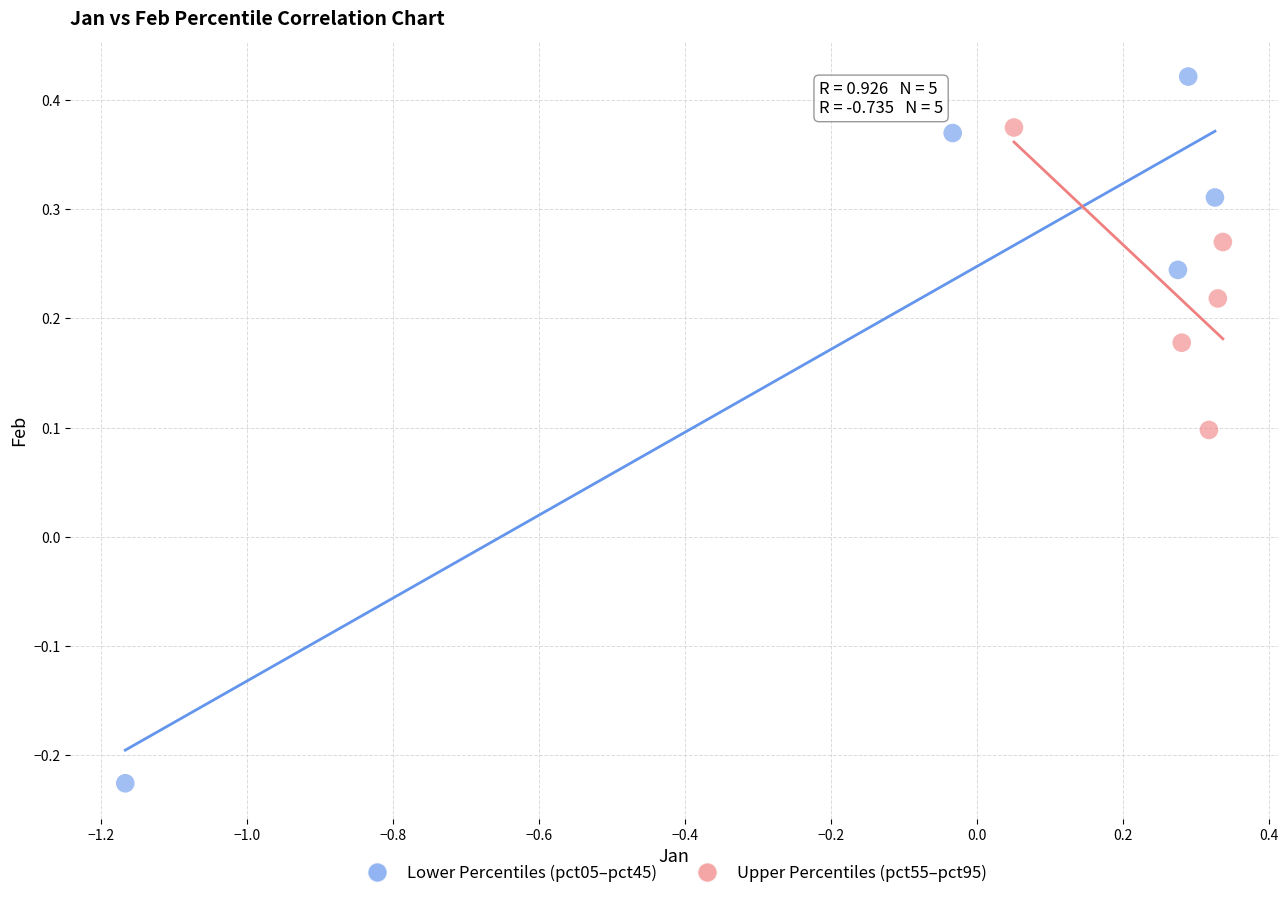

Which series contains the lowest Y value?

Lower Percentiles (pct05–pct45)